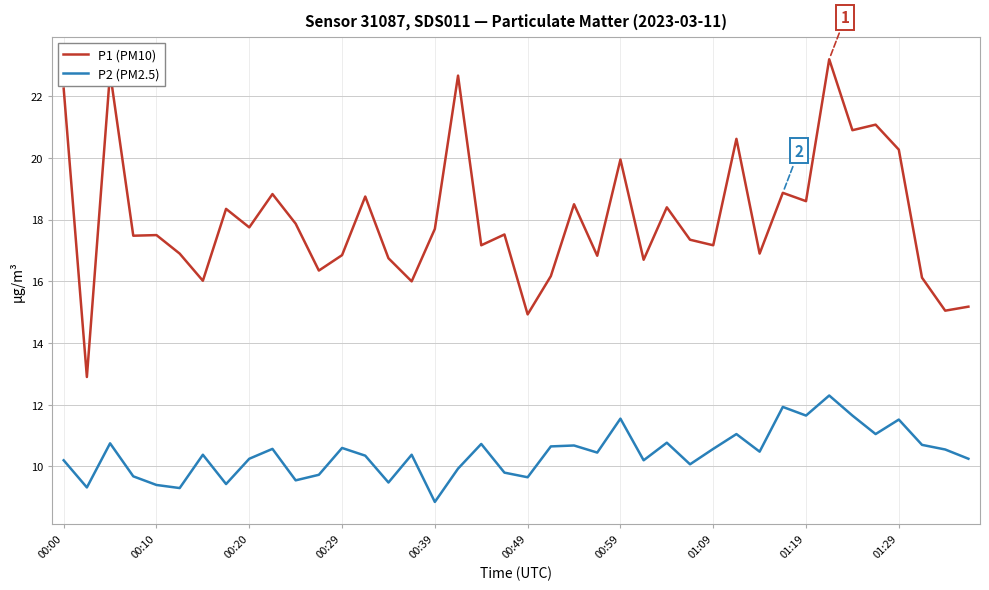

What is the highest value of the P1 (PM10) series?

23.2